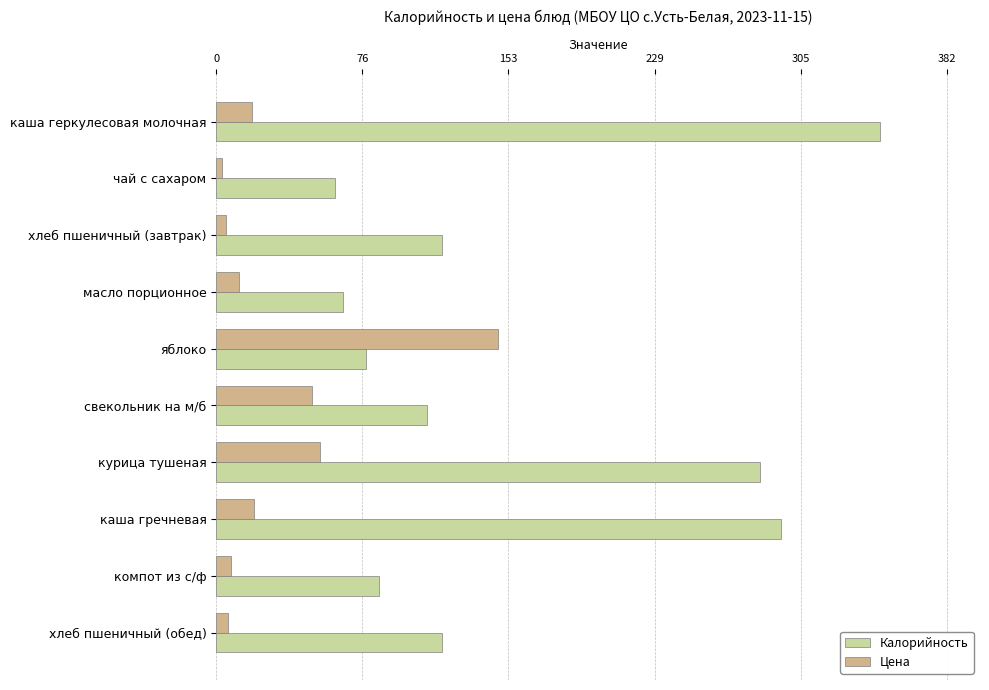

Rank the series by their maximum value, from highest to lowest.

Калорийность, Цена